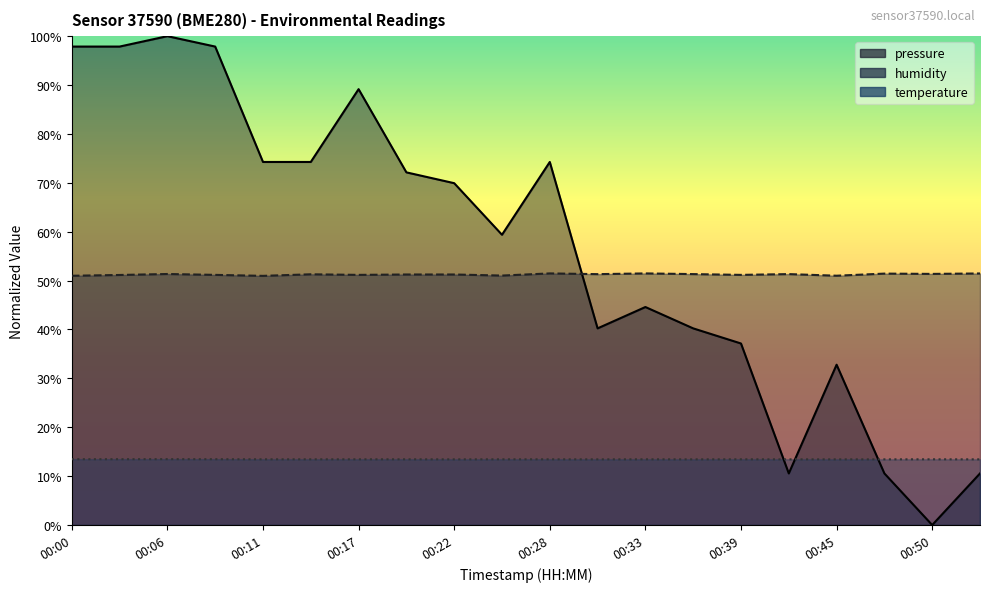

Does the chart have visible grid lines?

No